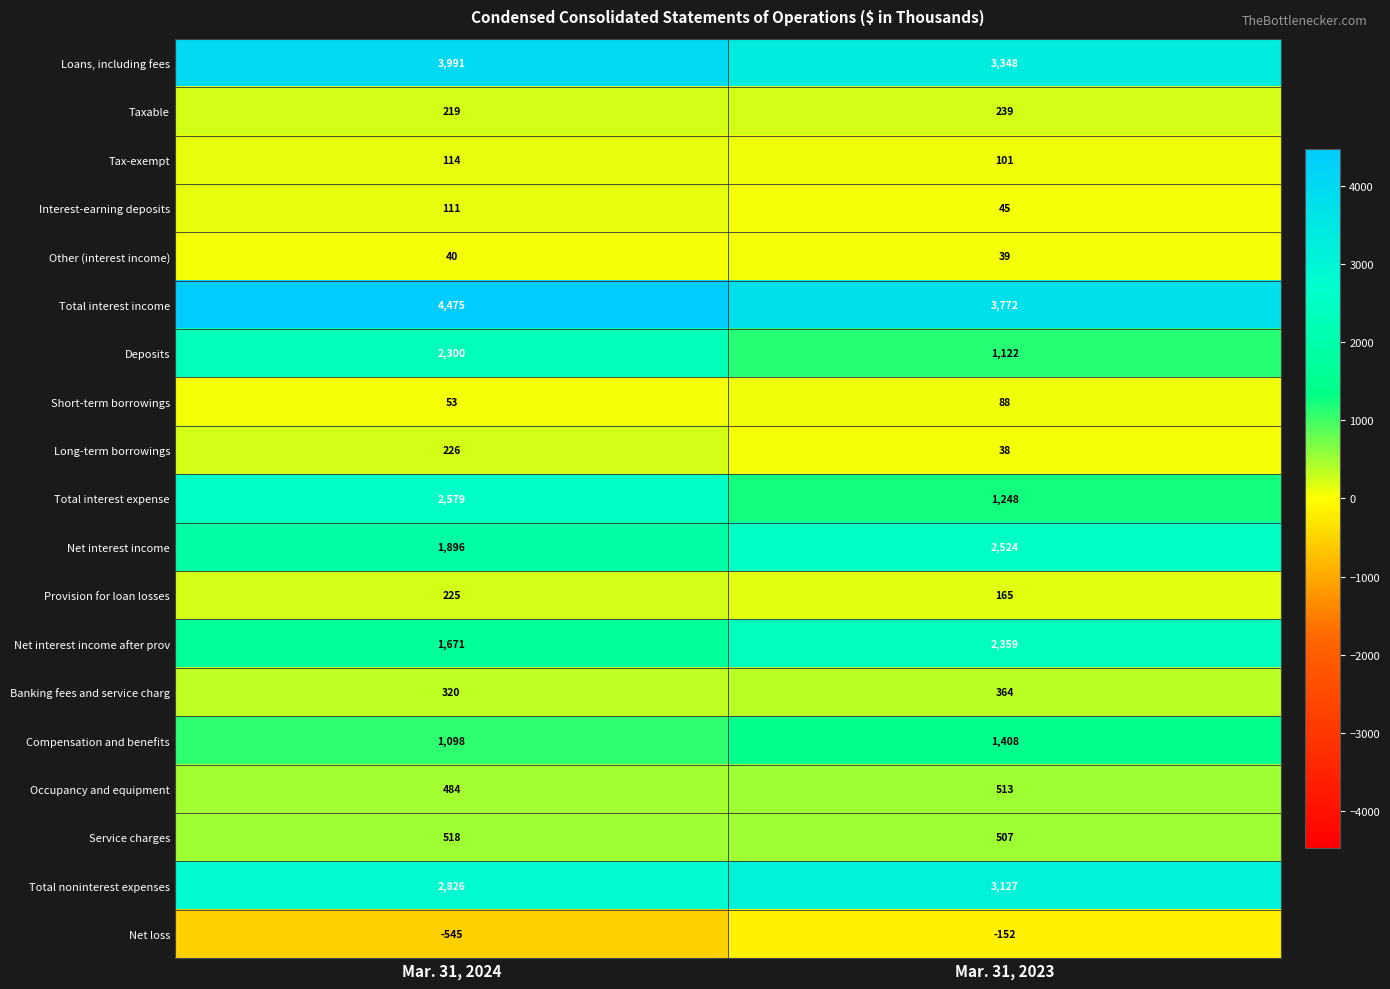

Is it true that Net interest income after prov equals 1671 at Mar. 31, 2024?

True